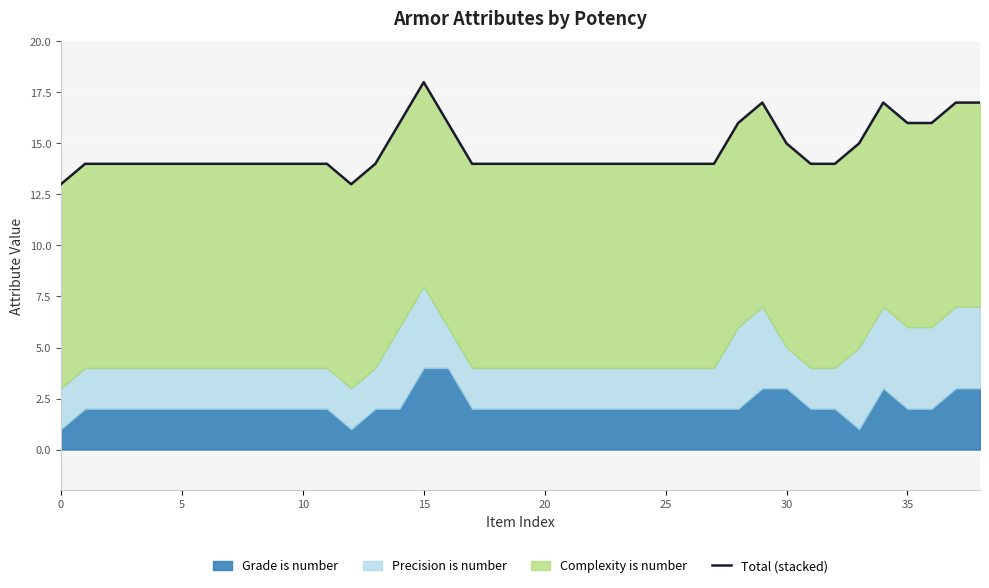

What is the sum of the values at 5 and 32?

28